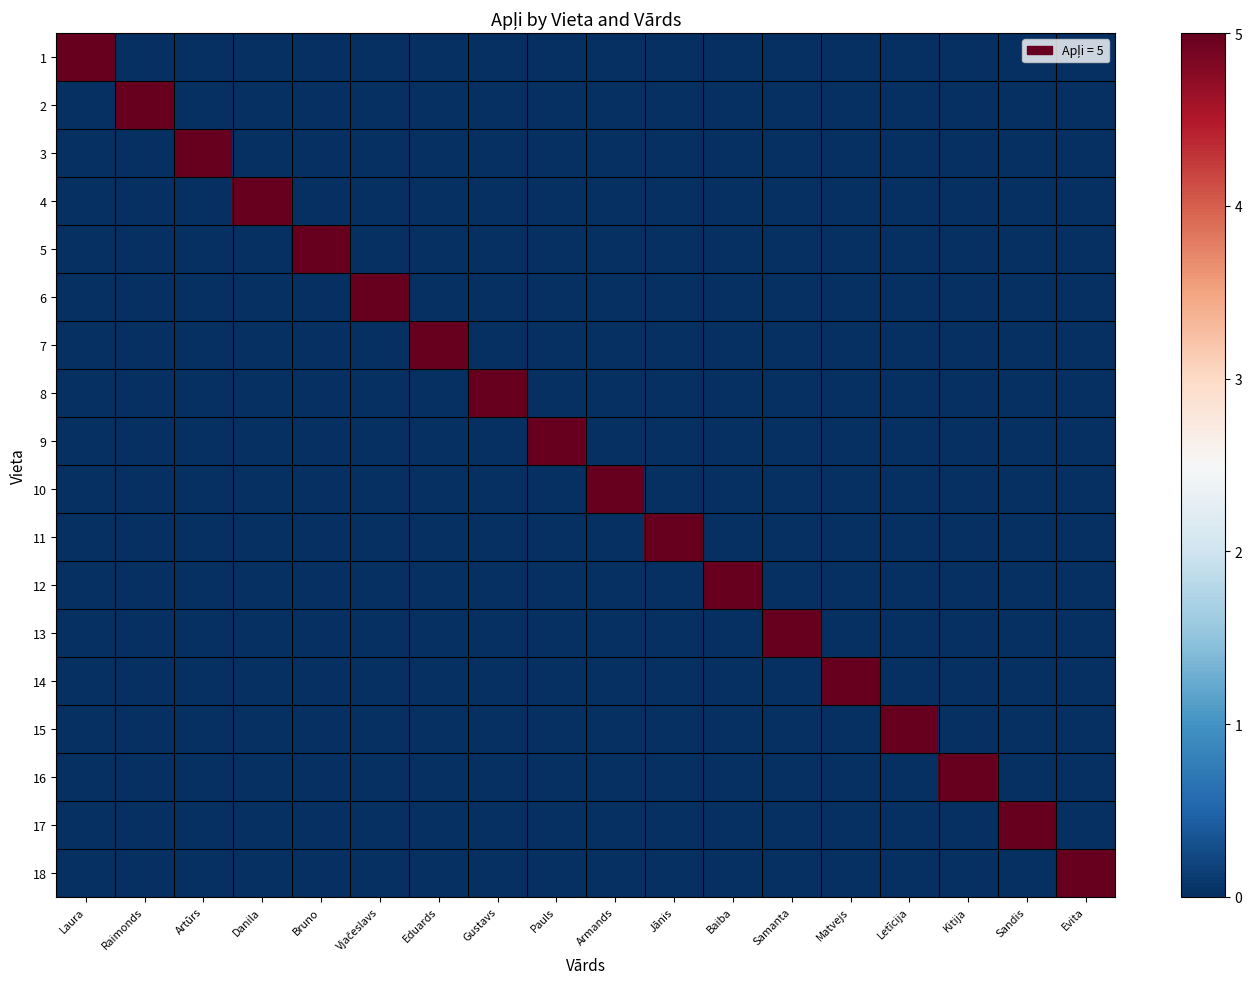

Between Jānis and Letīcija, which is larger?

Jānis